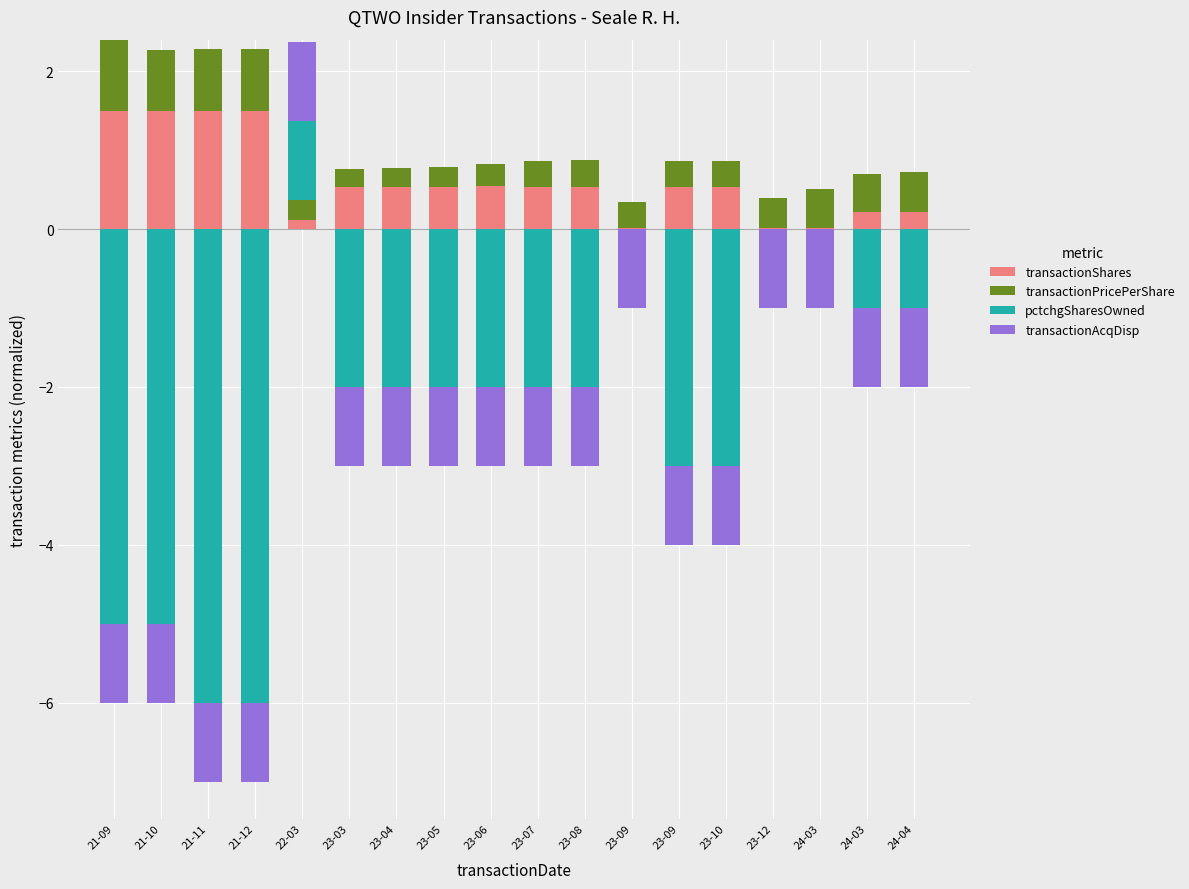

What is the label of the 5th bar from the left?

22-03